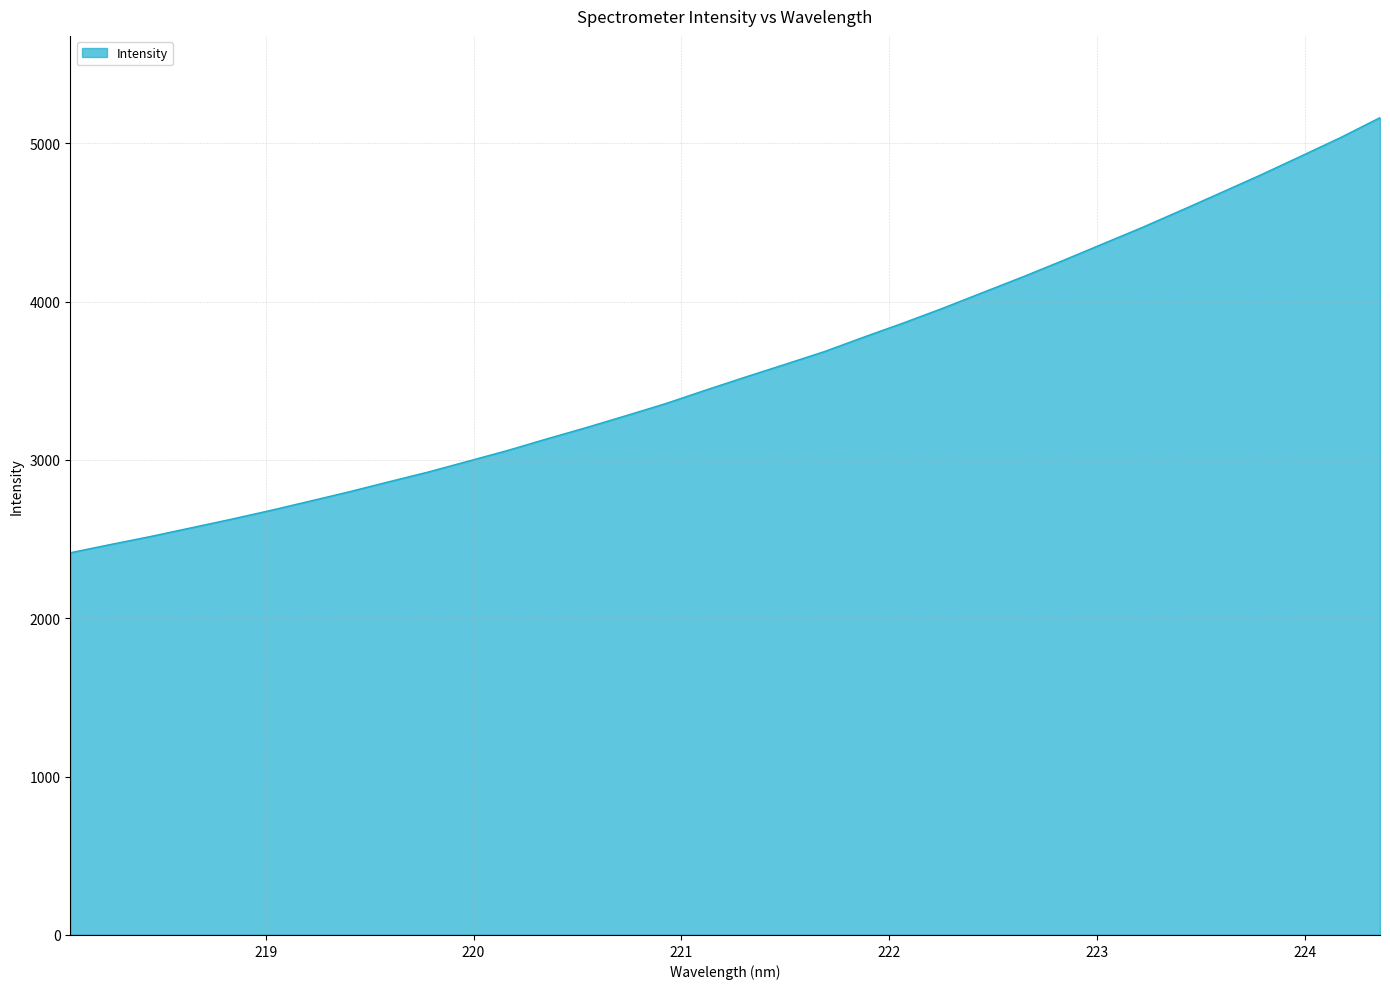

What is the difference between the maximum and minimum values?

2748.0